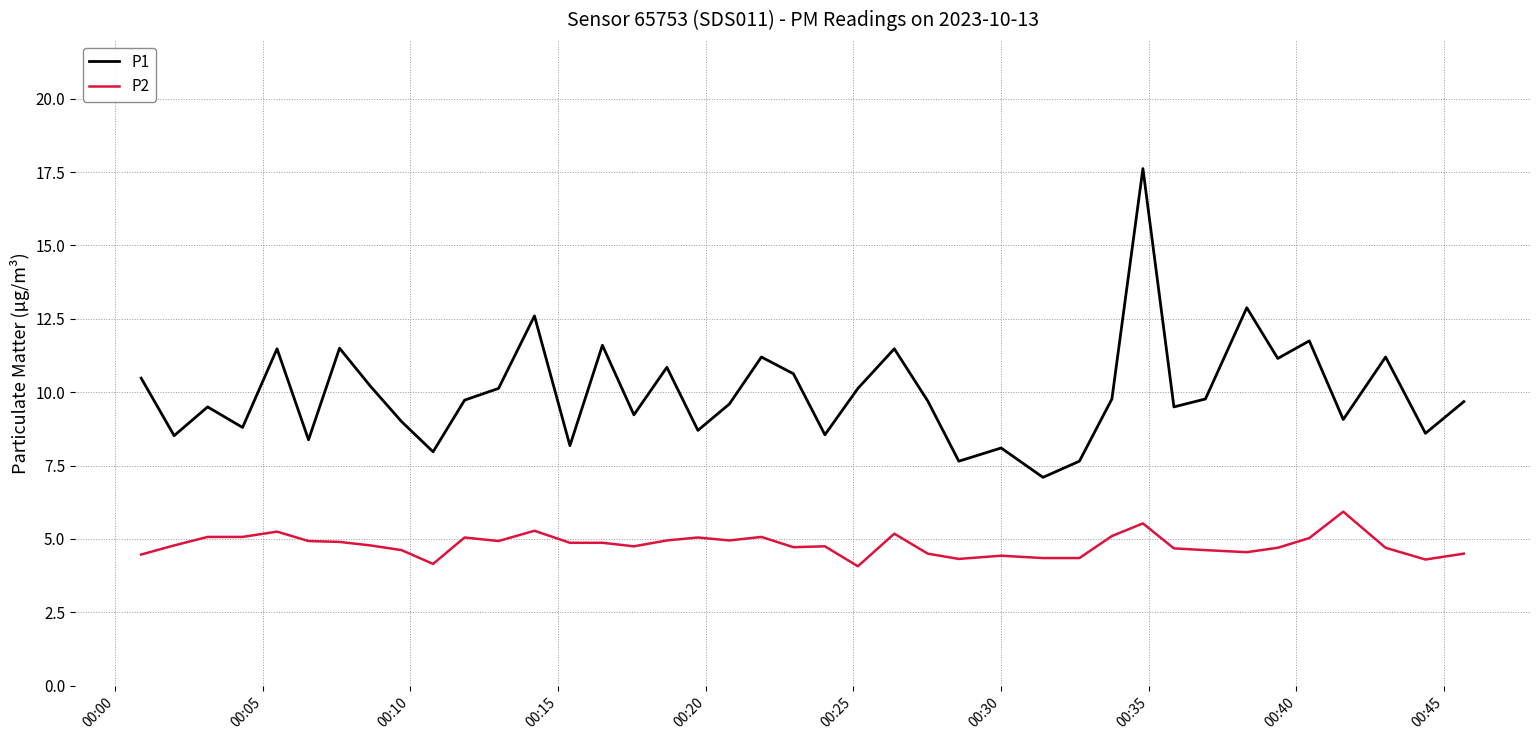

Which series has the largest total across all categories?

P1